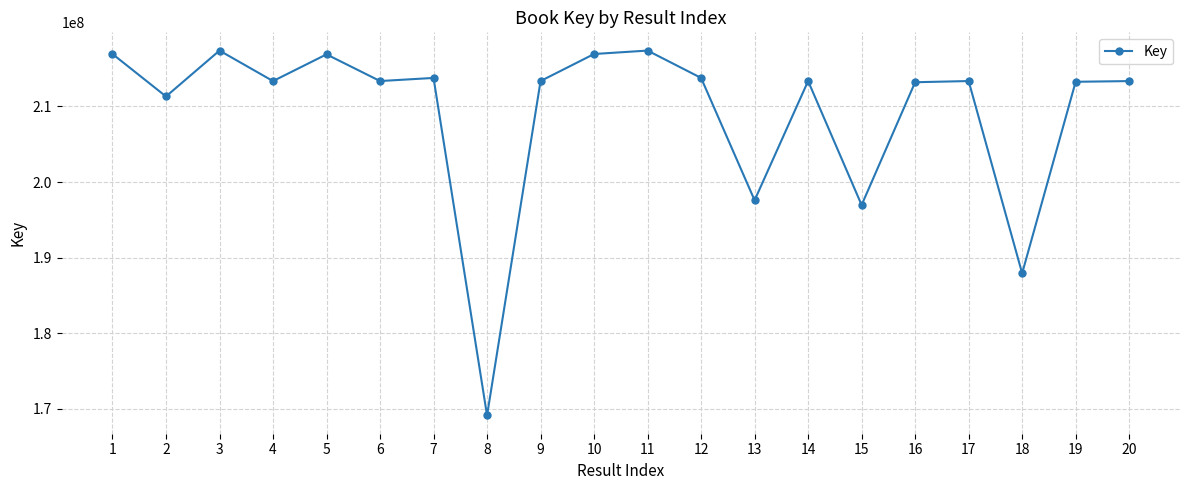

Count the number of data series in this chart.

1